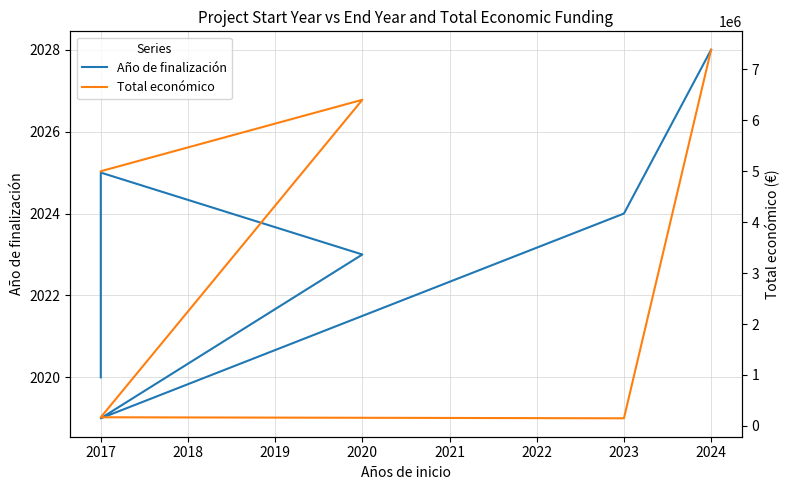

What is the maximum value shown in the chart?

7384272